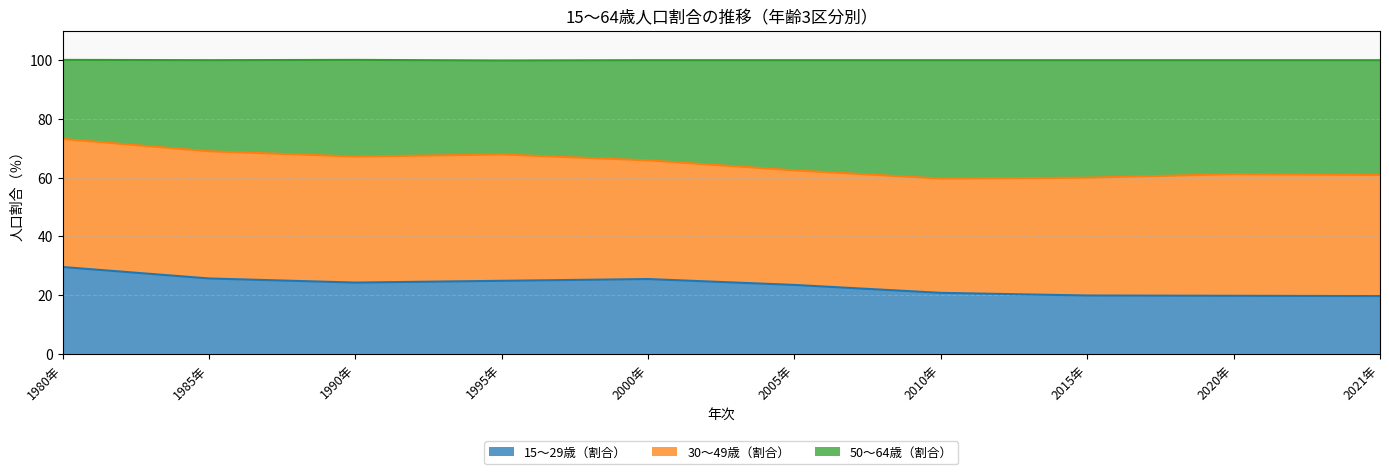

What is the label of the 6th point from the right?

2000年